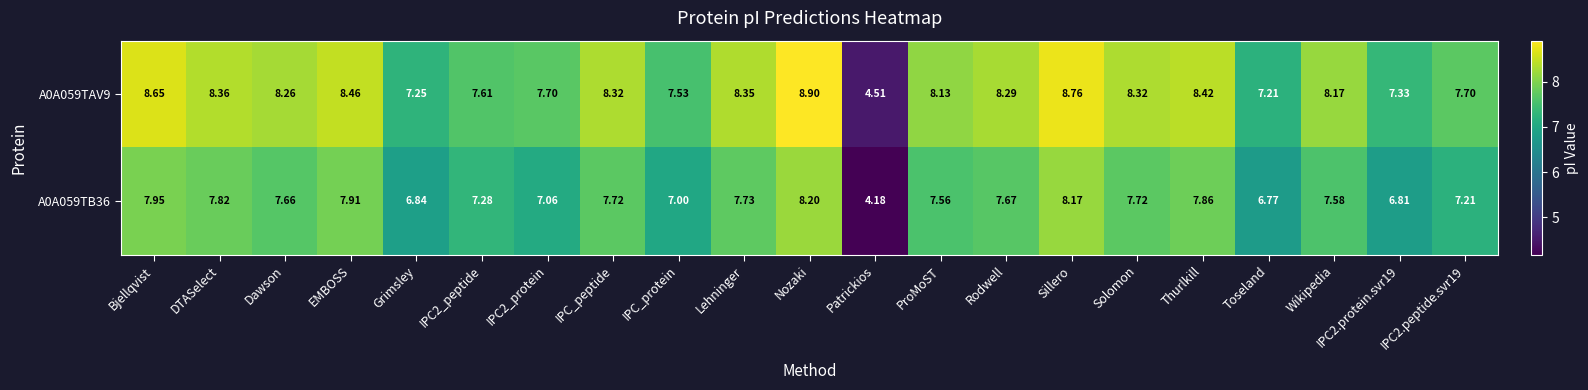

Count the number of data series in this chart.

2